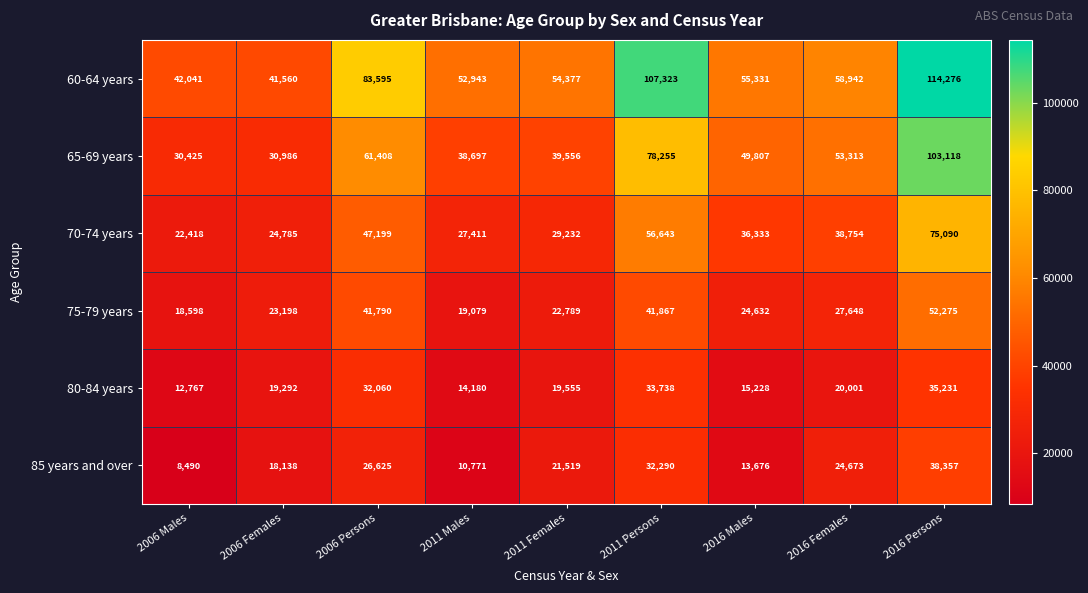

At 2011 Persons, list the series in order from smallest to largest.

85 years and over, 80-84 years, 75-79 years, 70-74 years, 65-69 years, 60-64 years